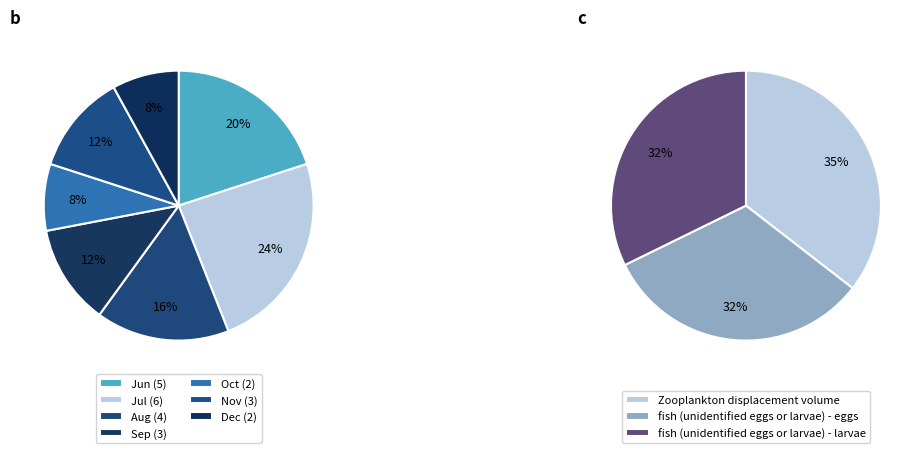

Count the number of slices in the pie.

3